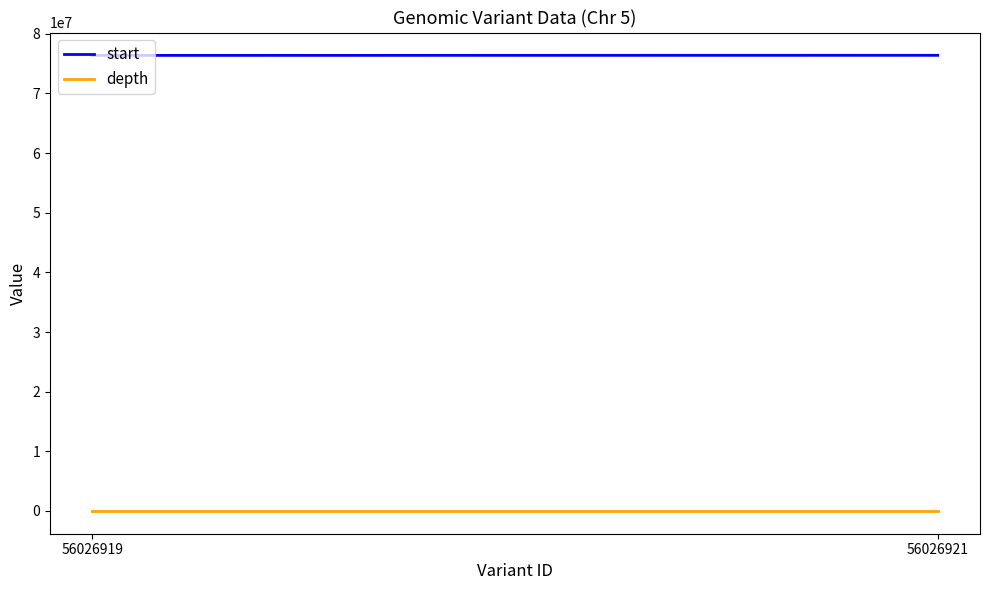

At which label does depth reach its peak?

56026921